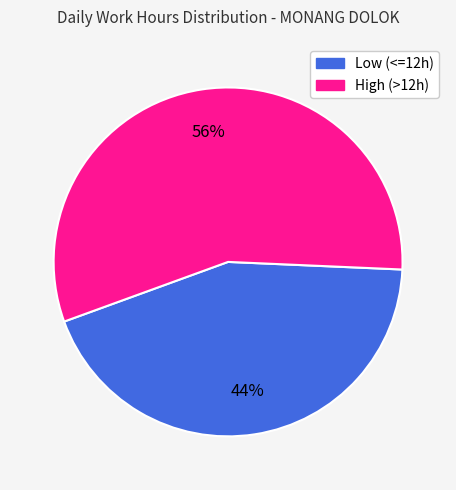

How many slices are in this pie chart?

2